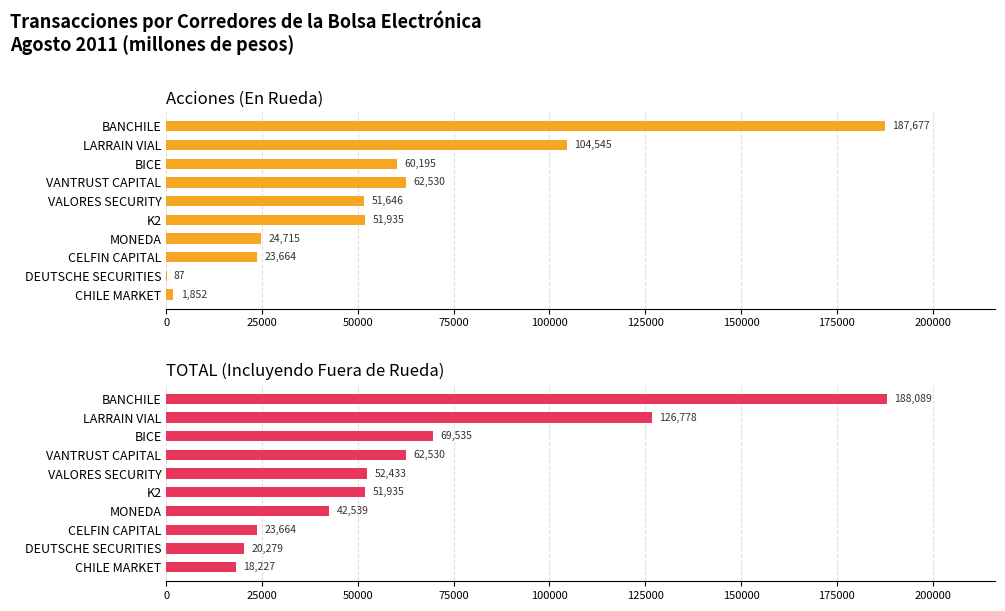

What is the value of the TOTAL bar at the 9th from the left?

20278.6